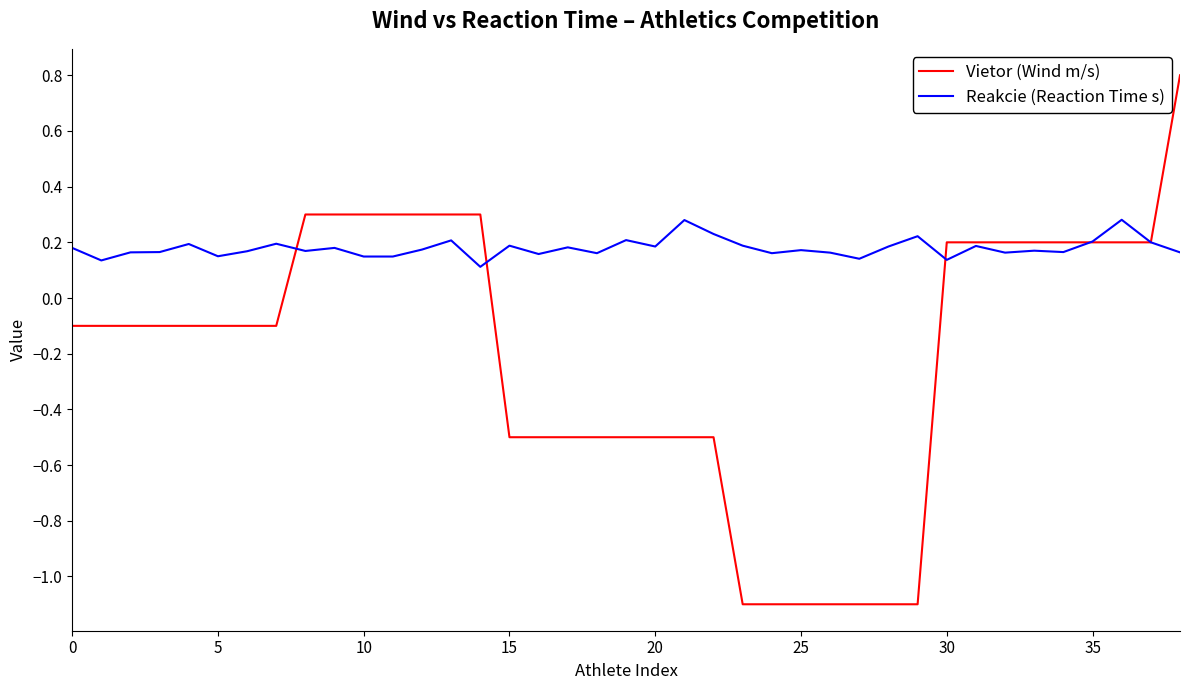

How many values in Vietor (Wind m/s) are below zero?

23